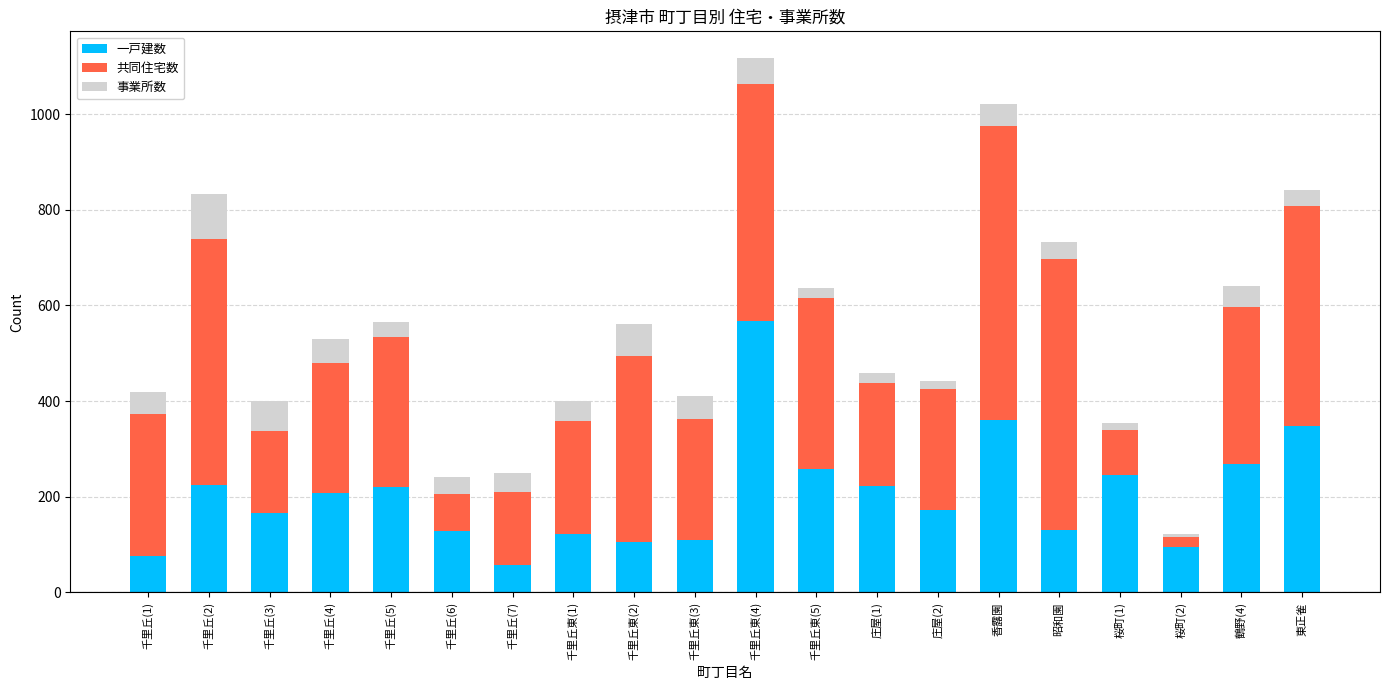

How many data points does each series have?

20